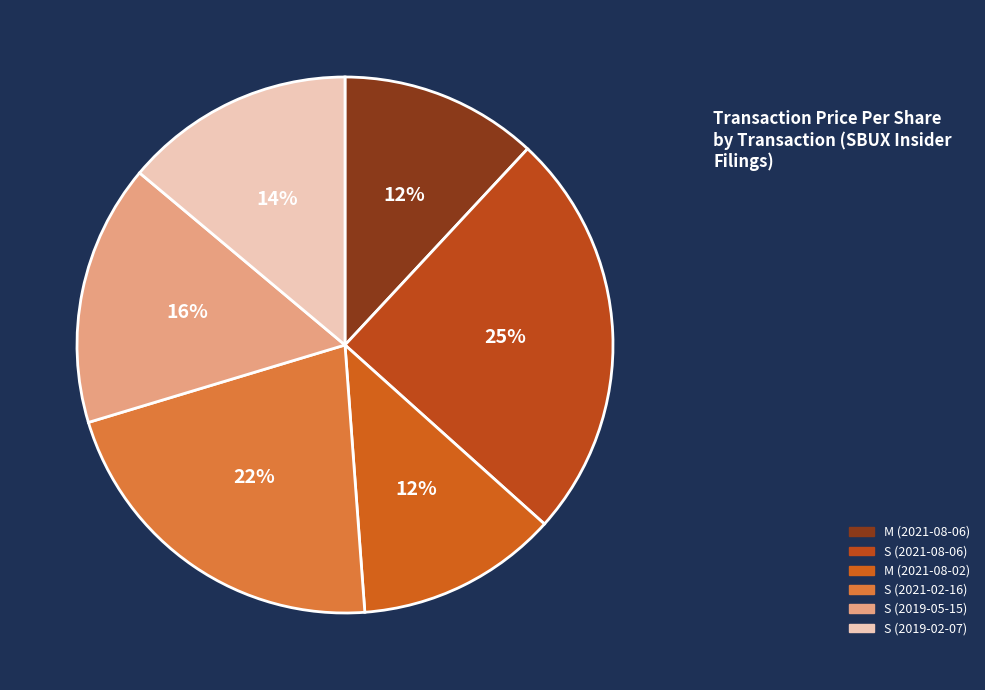

Is there any slice that represents more than half of the pie?

No